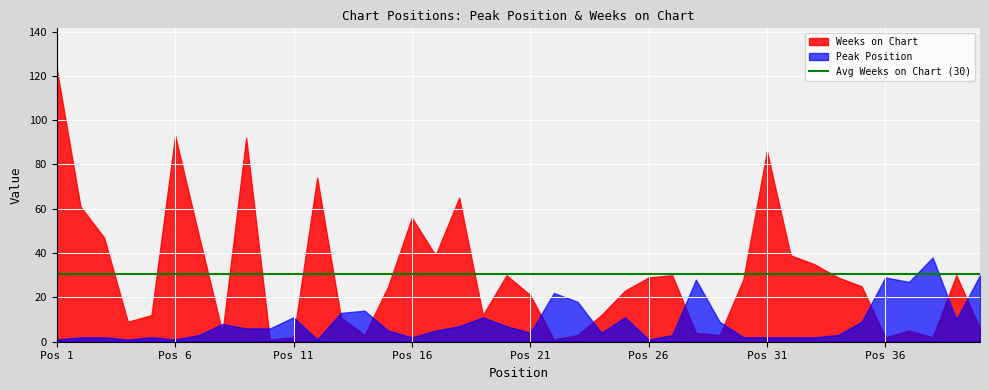

What is the average value of the Peak Position series?

9